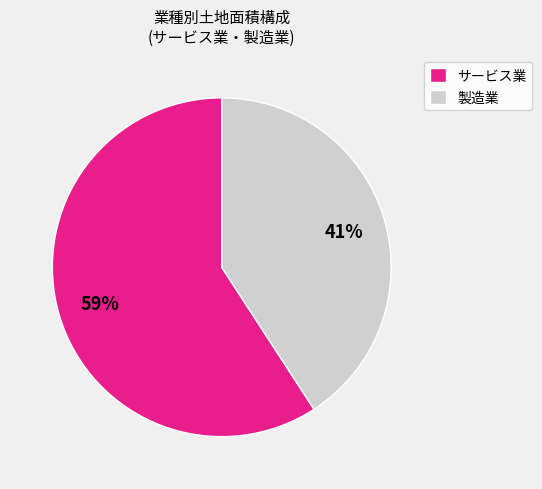

How many slices are in this pie chart?

2